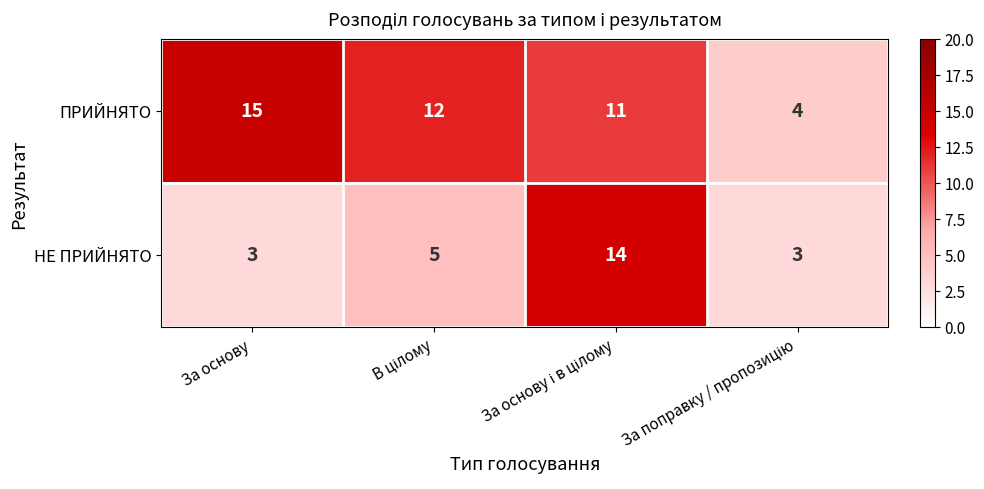

Reading right to left, list all the values displayed in this chart.

ПРИЙНЯТО: 4	11	12	15
НЕ ПРИЙНЯТО: 3	14	5	3